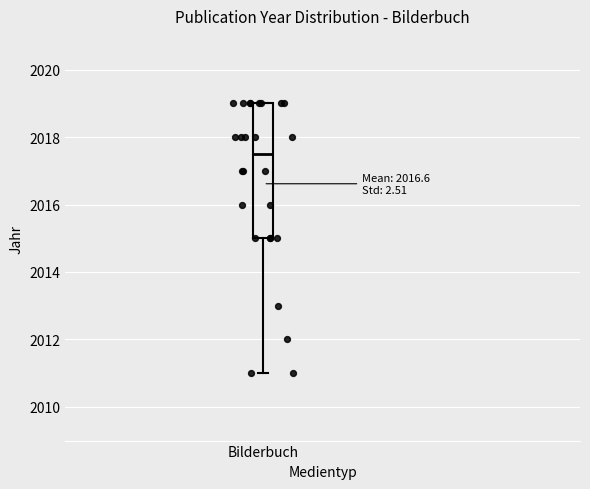

Where is the upper edge of the box for Bilderbuch on the y-axis? The values are not printed on the chart, so give them approximately, as read against the axis.

2019.0